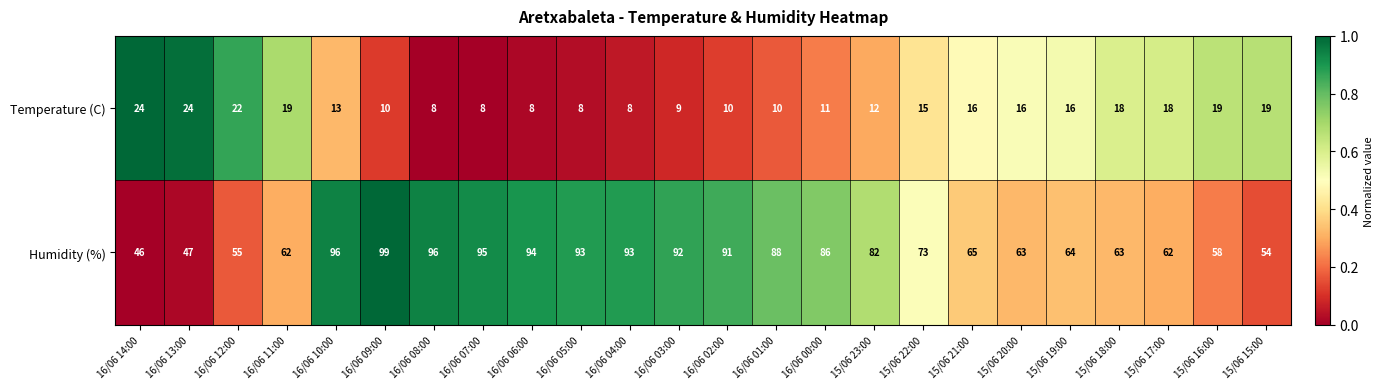

How many values in the Temperature (C) series are below 15?

12